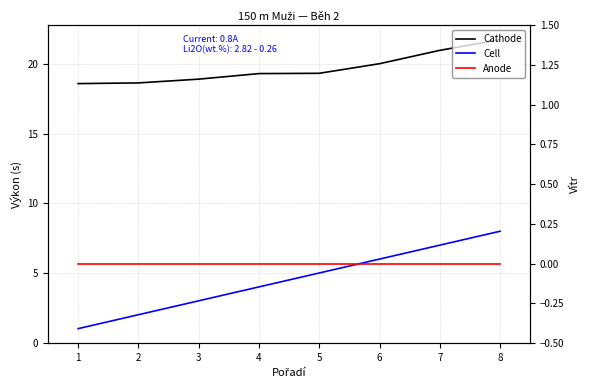

The value of Anode at 3 is 0.0. True or false?

True